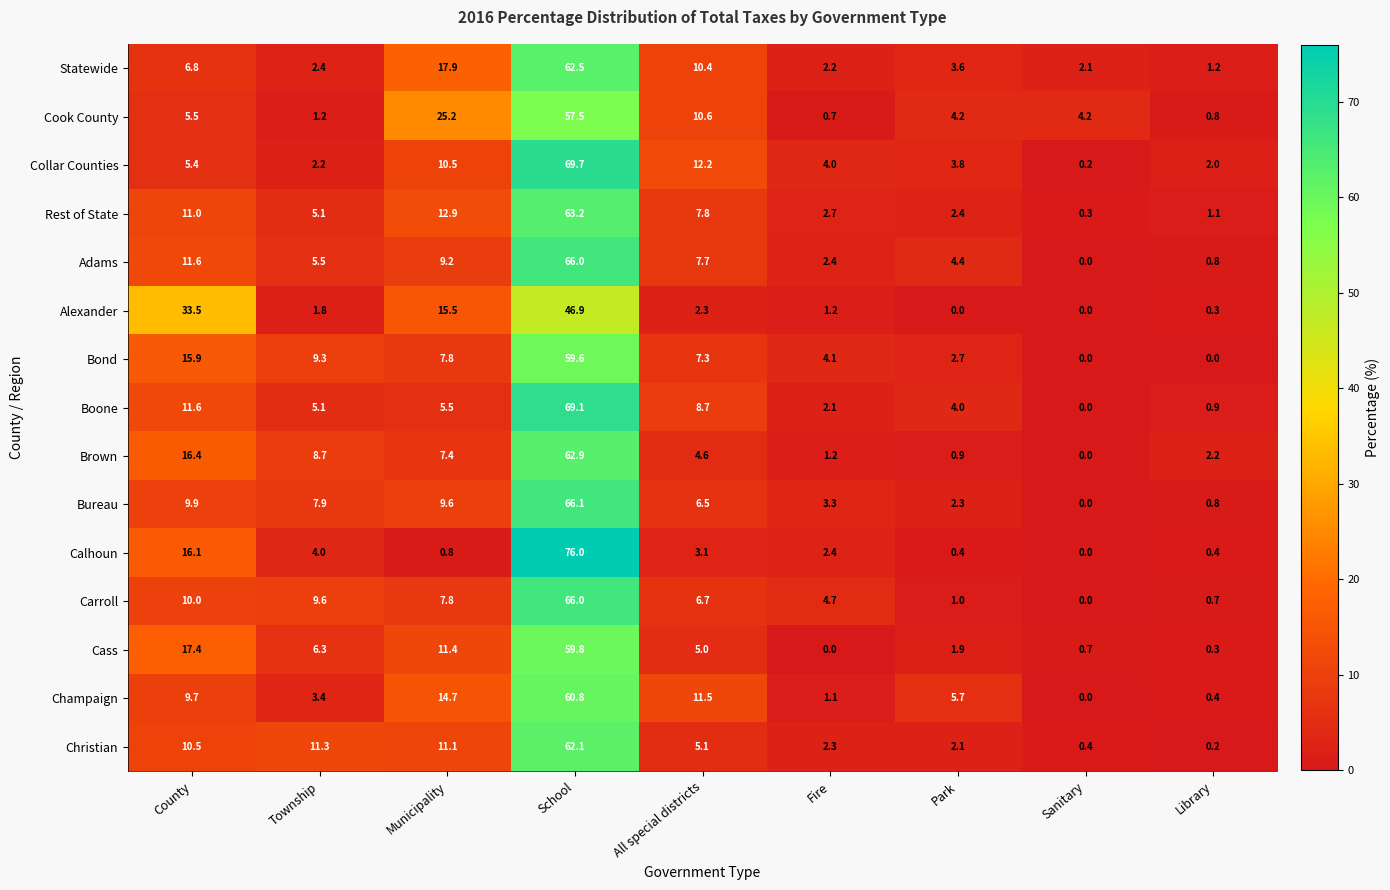

What is the maximum value shown in the chart?

76.0